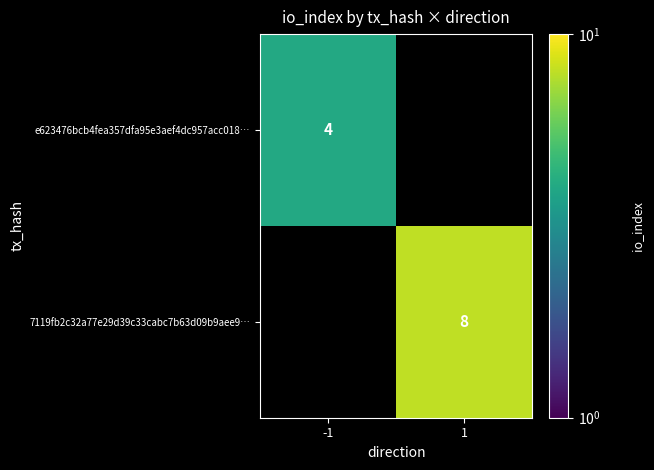

What is the smallest value displayed?

4.0